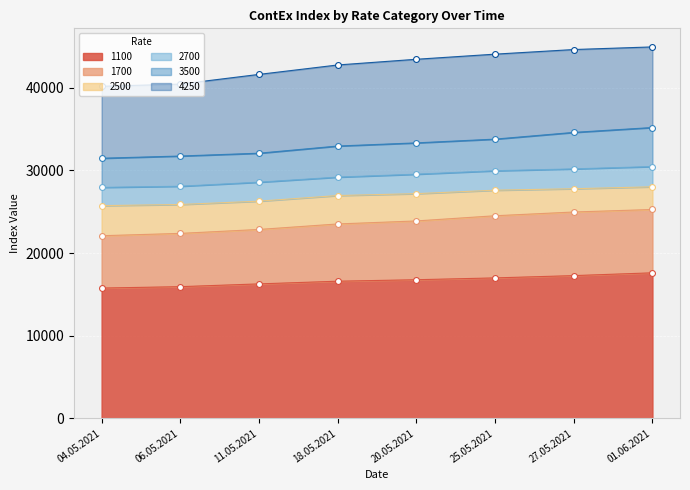

What are all the series names shown in the legend?

1100, 1700, 2500, 2700, 3500, 4250